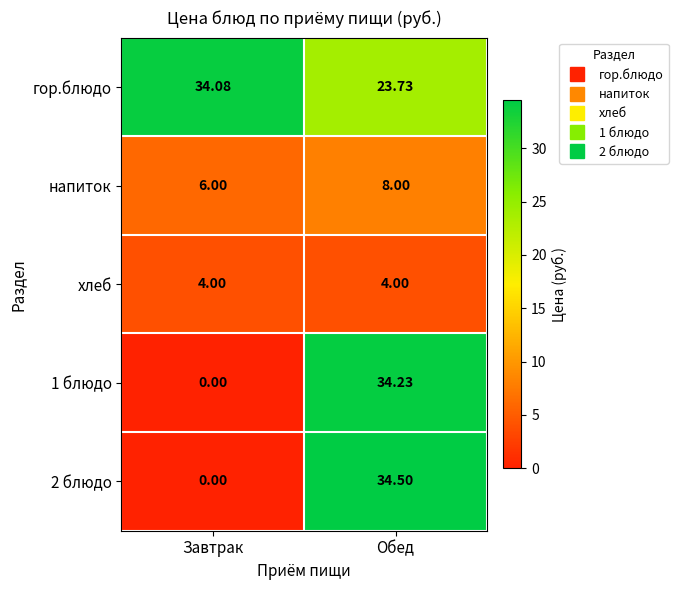

Rank the categories by 2 блюдо value from lowest to highest.

Завтрак, Обед